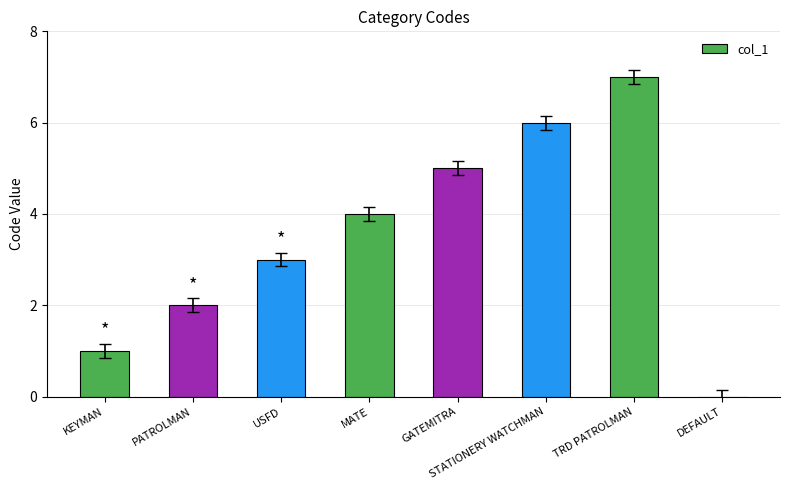

What is the sum of the values at MATE and GATEMITRA?

9